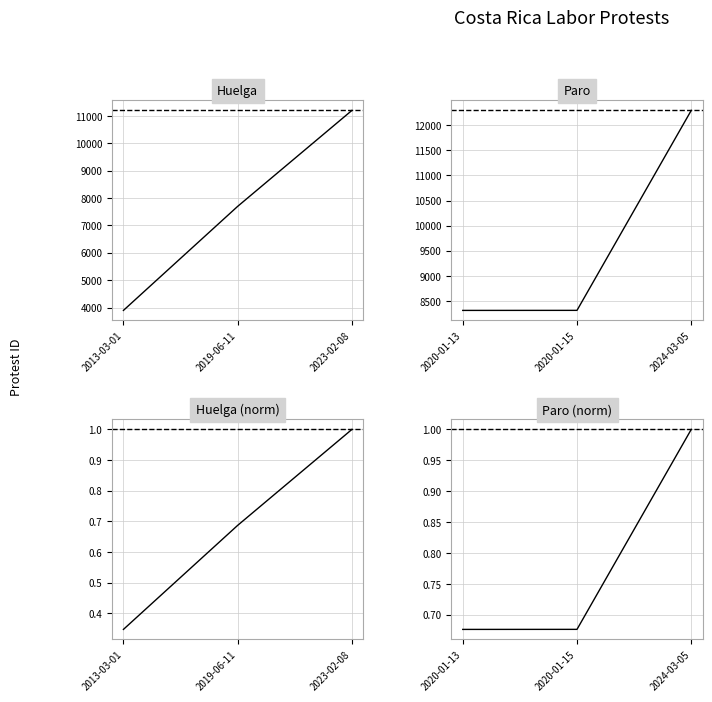

Rank the categories by Huelga (norm) value from lowest to highest.

2013-03-01, 2019-06-11, 2023-02-08